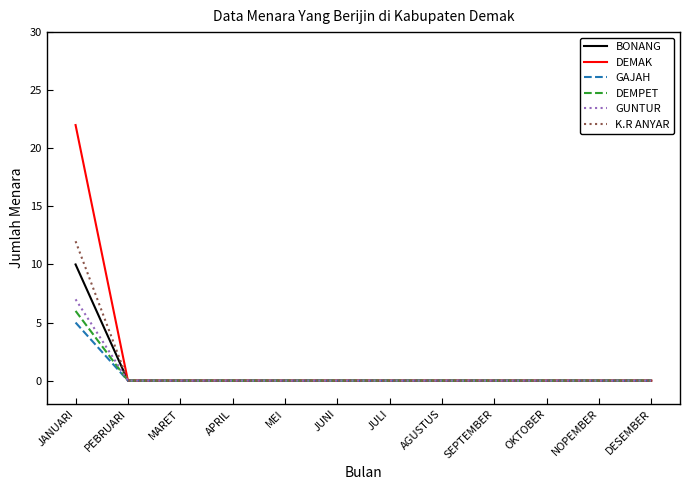

Which series has the widest spread of values?

DEMAK